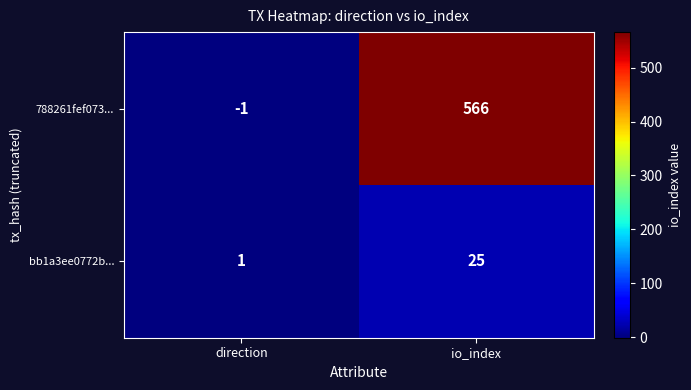

What is the greatest value displayed?

566